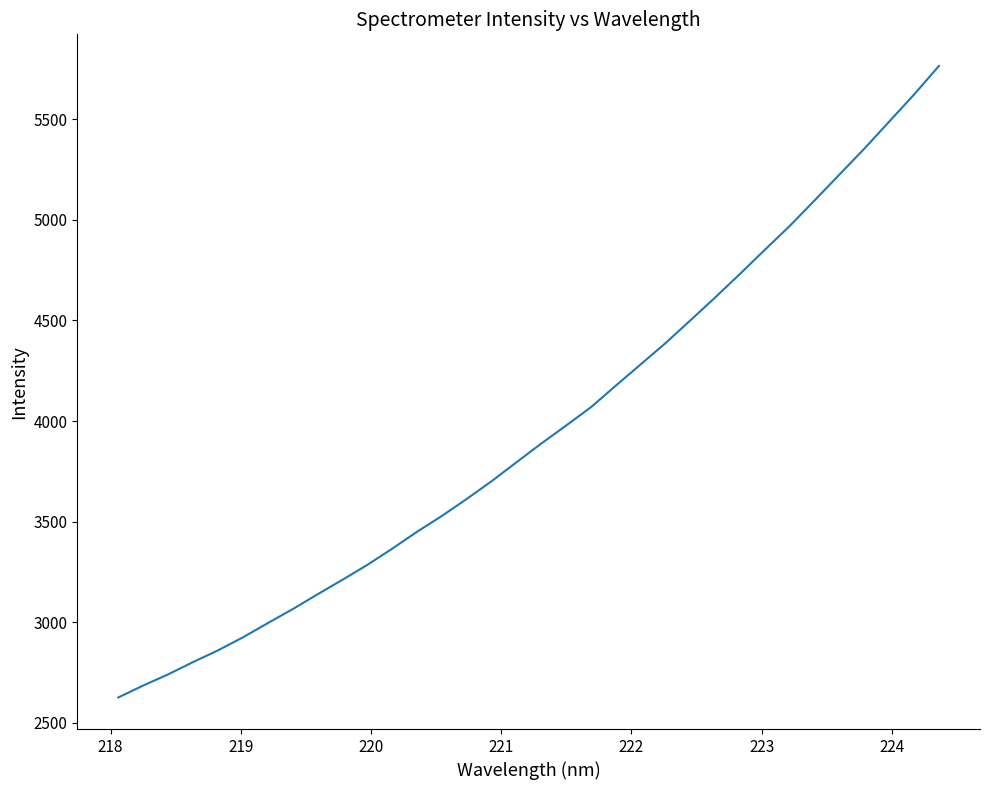

What is the maximum value shown in the chart?

5765.1